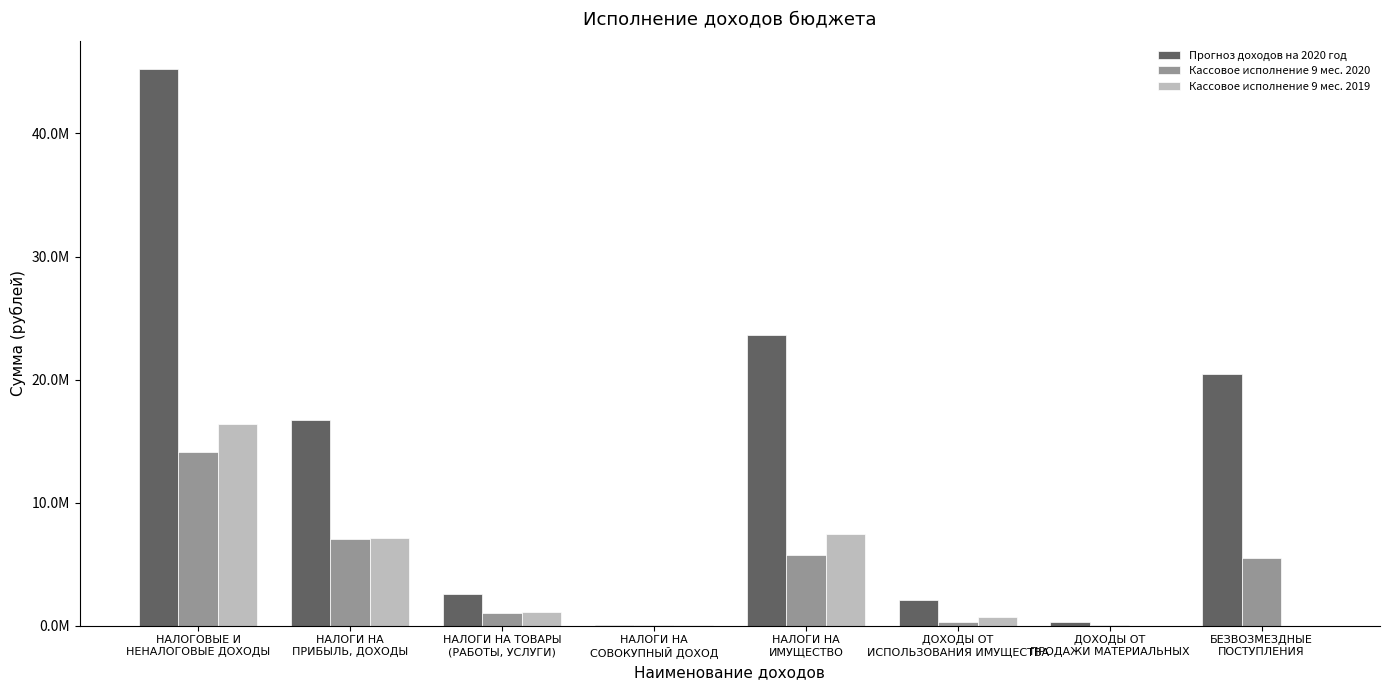

Are the bars horizontal?

No